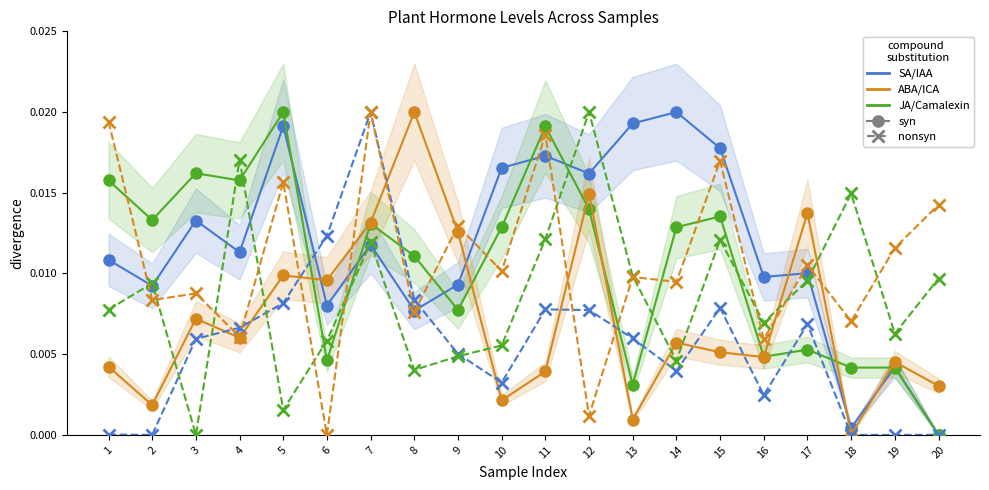

How many categories are shown in the chart?

20